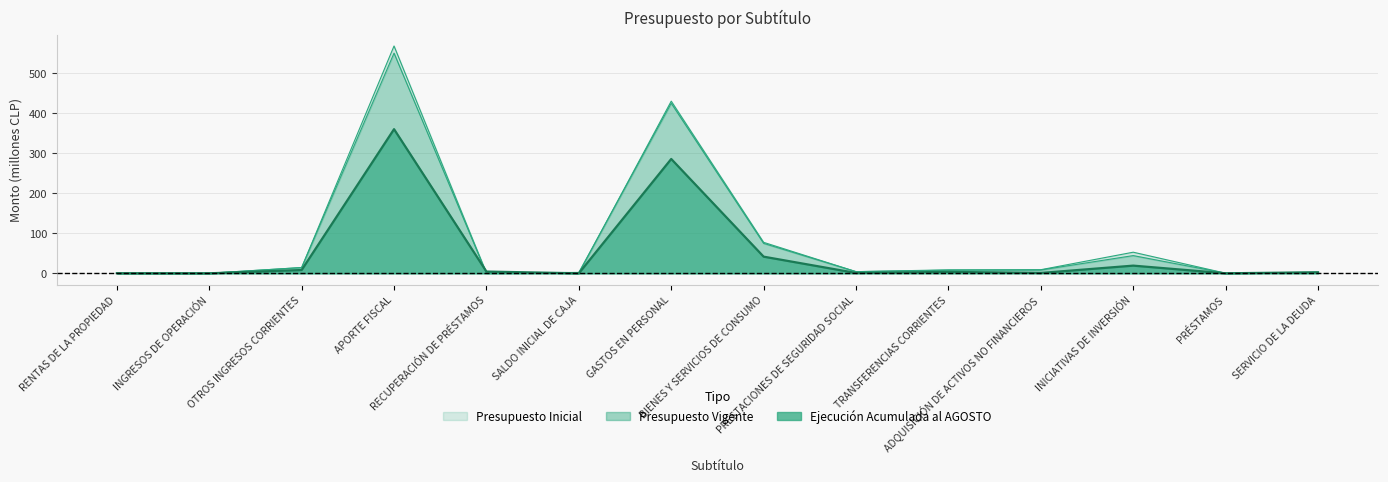

Reading right to left, what are all the values shown in this chart?

Presupuesto Inicial: SERVICIO DE LA DEUDA=0.6	PRÉSTAMOS=0.3	INICIATIVAS DE INVERSIÓN=52.7	ADQUISICIÓN DE ACTIVOS NO FINANCIEROS=9.0	TRANSFERENCIAS CORRIENTES=8.6	PRESTACIONES DE SEGURIDAD SOCIAL=4.1	BIENES Y SERVICIOS DE CONSUMO=77.3	GASTOS EN PERSONAL=429.6	SALDO INICIAL DE CAJA=0.0	RECUPERACIÓN DE PRÉSTAMOS=0.3	APORTE FISCAL=567.3	OTROS INGRESOS CORRIENTES=14.3	INGRESOS DE OPERACIÓN=0.1	RENTAS DE LA PROPIEDAD=0.1
Presupuesto Vigente: SERVICIO DE LA DEUDA=2.8	PRÉSTAMOS=0.3	INICIATIVAS DE INVERSIÓN=44.2	ADQUISICIÓN DE ACTIVOS NO FINANCIEROS=8.3	TRANSFERENCIAS CORRIENTES=7.7	PRESTACIONES DE SEGURIDAD SOCIAL=4.1	BIENES Y SERVICIOS DE CONSUMO=74.7	GASTOS EN PERSONAL=424.4	SALDO INICIAL DE CAJA=2.2	RECUPERACIÓN DE PRÉSTAMOS=0.3	APORTE FISCAL=549.5	OTROS INGRESOS CORRIENTES=14.3	INGRESOS DE OPERACIÓN=0.1	RENTAS DE LA PROPIEDAD=0.1
Ejecución Acumulada al AGOSTO: SERVICIO DE LA DEUDA=2.6	PRÉSTAMOS=0.0	INICIATIVAS DE INVERSIÓN=19.2	ADQUISICIÓN DE ACTIVOS NO FINANCIEROS=0.9	TRANSFERENCIAS CORRIENTES=3.6	PRESTACIONES DE SEGURIDAD SOCIAL=0.8	BIENES Y SERVICIOS DE CONSUMO=41.5	GASTOS EN PERSONAL=285.3	SALDO INICIAL DE CAJA=0.0	RECUPERACIÓN DE PRÉSTAMOS=4.4	APORTE FISCAL=359.7	OTROS INGRESOS CORRIENTES=8.2	INGRESOS DE OPERACIÓN=0.0	RENTAS DE LA PROPIEDAD=0.1